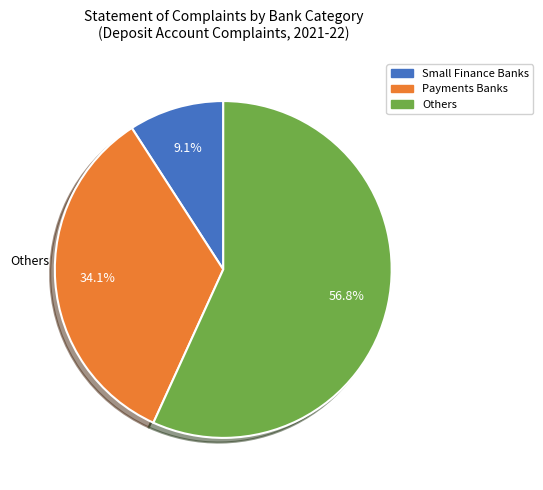

Combined, do Small Finance Banks and Others account for over 50%?

Yes